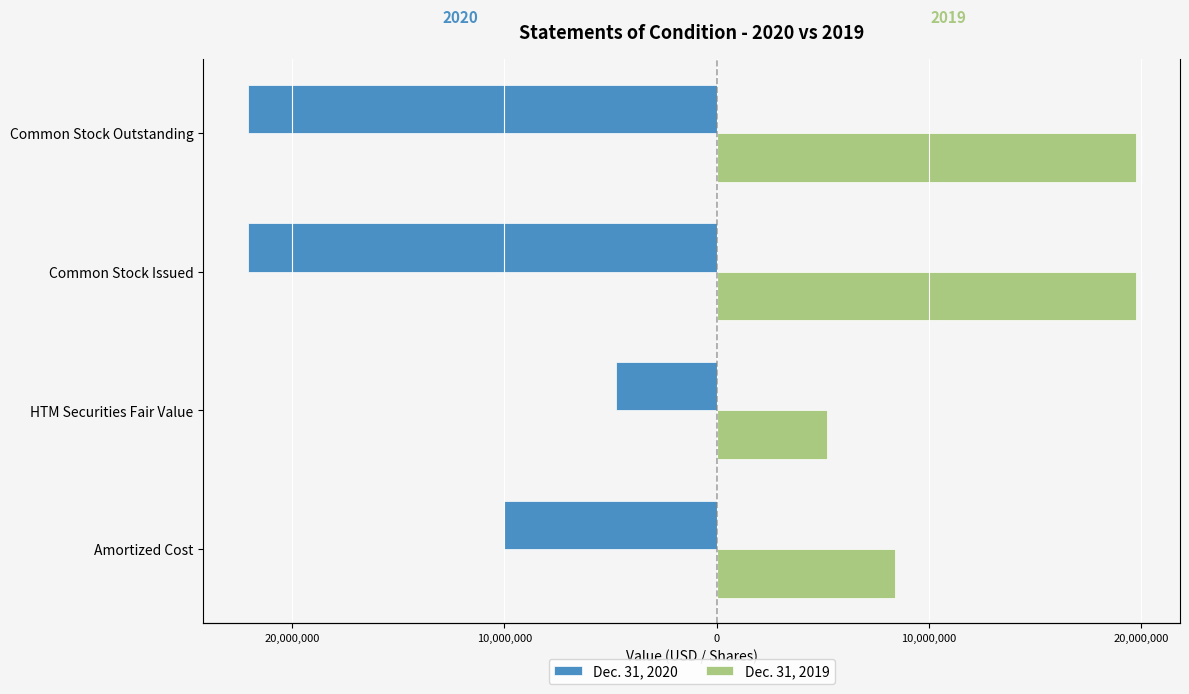

What is the maximum value for Dec. 31, 2020?

-4723796